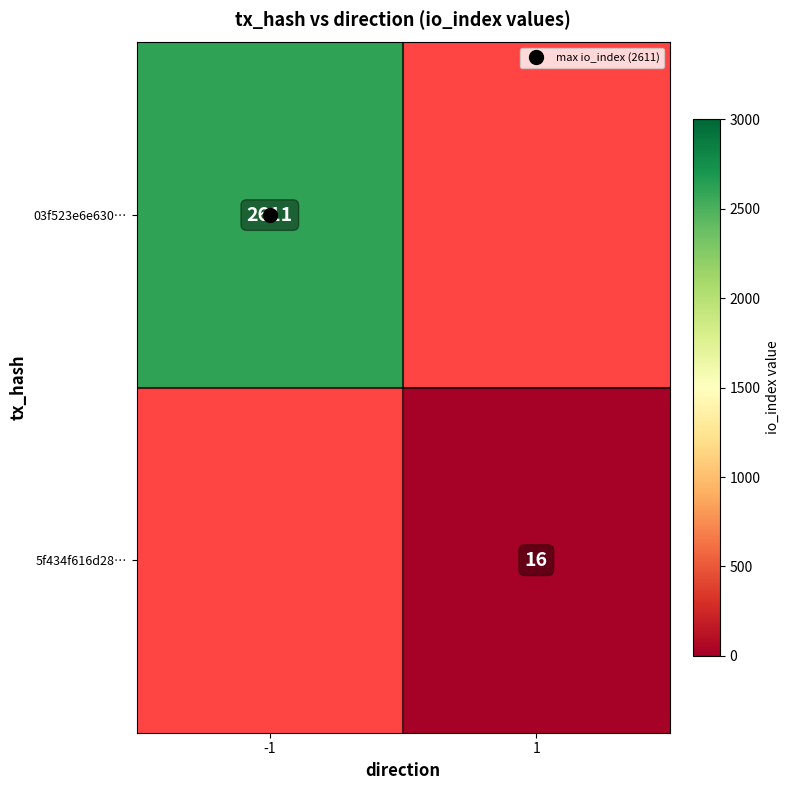

The value of 5f434f616d28… at 1 is 22.0. True or false?

False